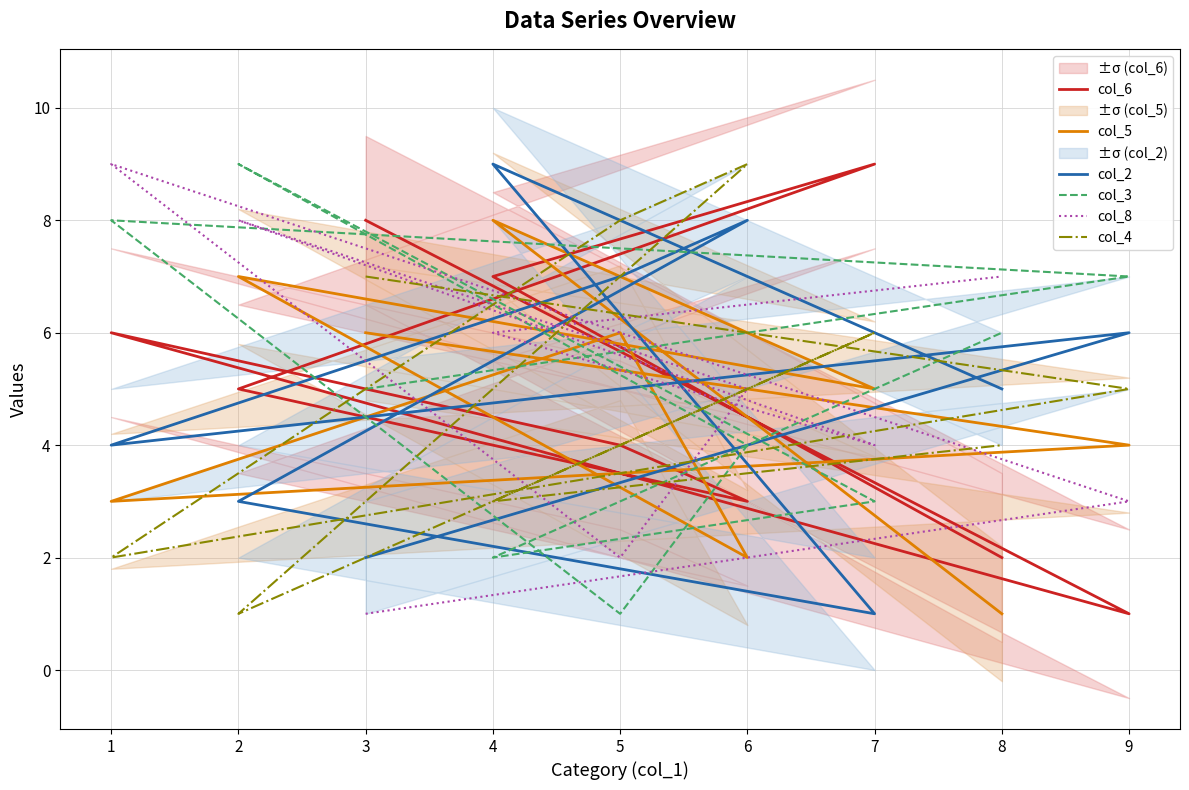

How many intersections are there between col_2 and col_6?

5